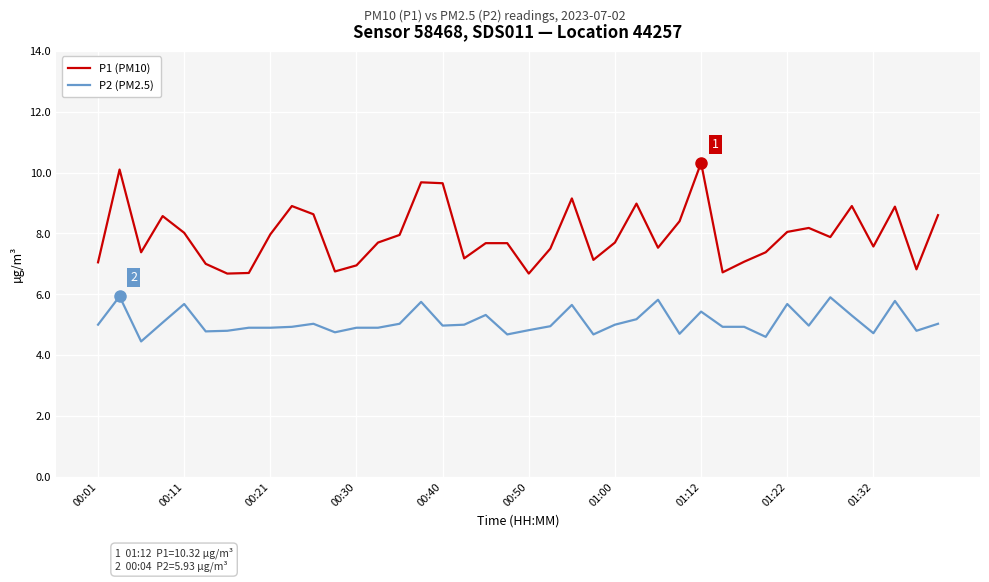

What is the difference between the maximum and second lowest values in the P1 (PM10) series?

3.6